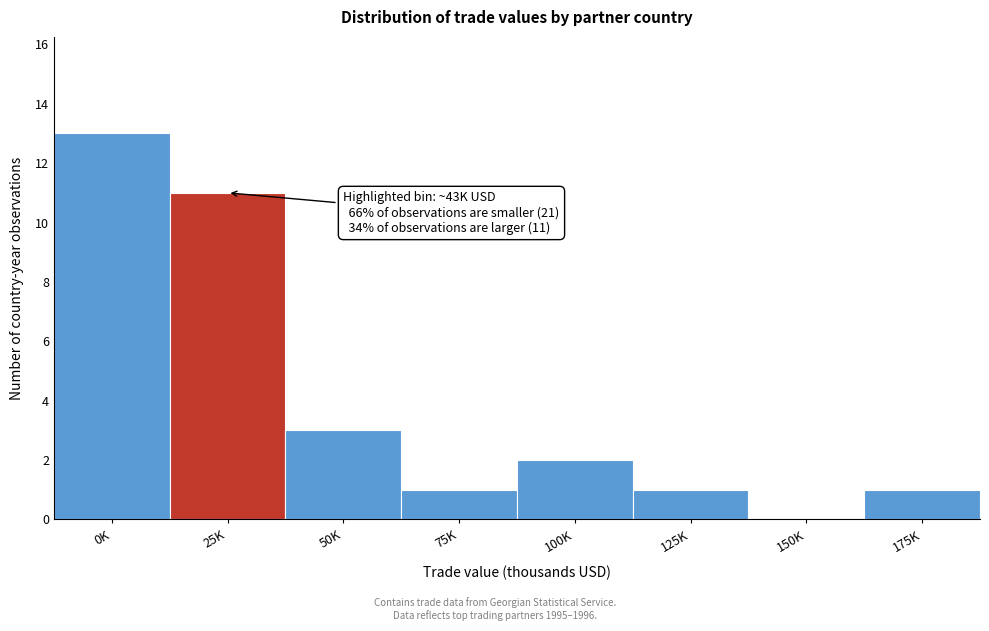

Reading left to right, what are all the values shown in this chart?

0K=13	25K=11	50K=3	75K=1	100K=2	125K=1	150K=0	175K=1